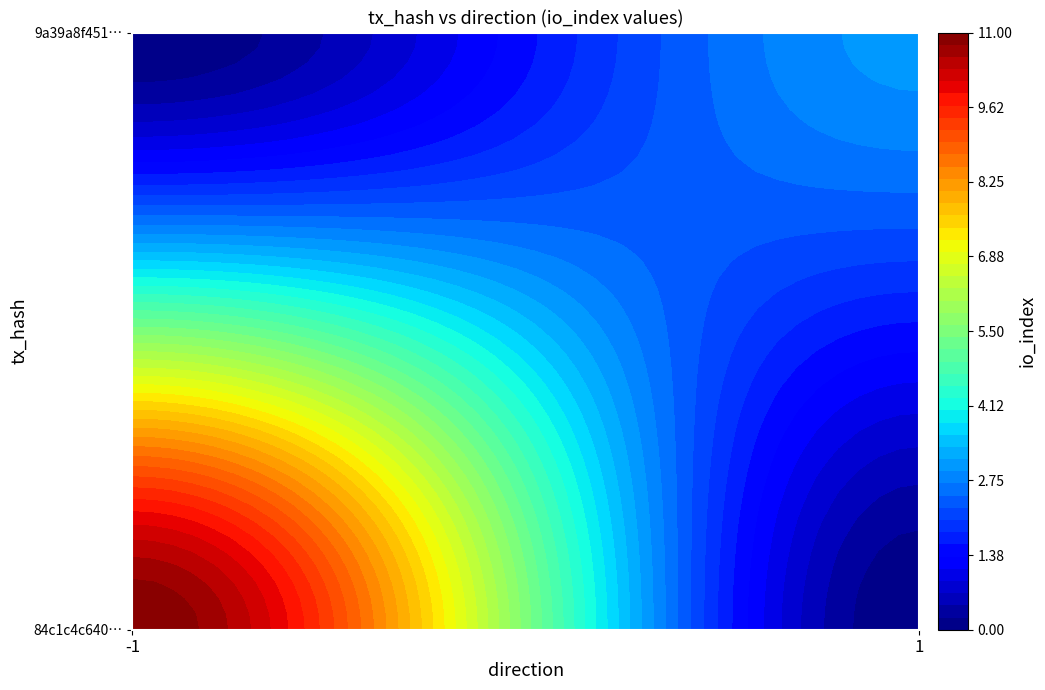

What is the total value across all series at io_index?

14